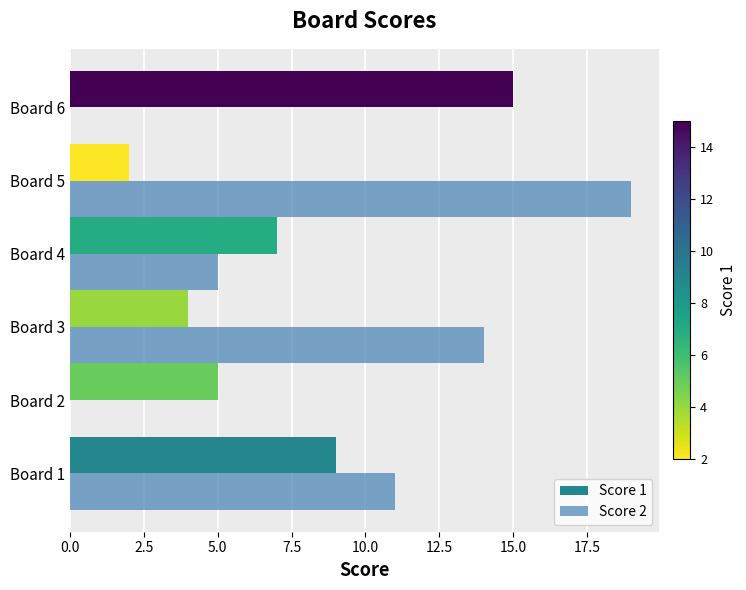

The value of Score 2 at Board 1 is 19. True or false?

False